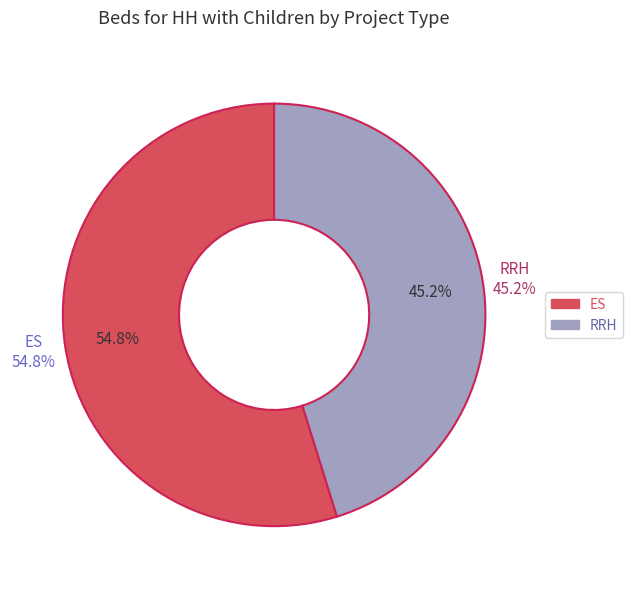

What is the change in value from ES to RRH?

-10